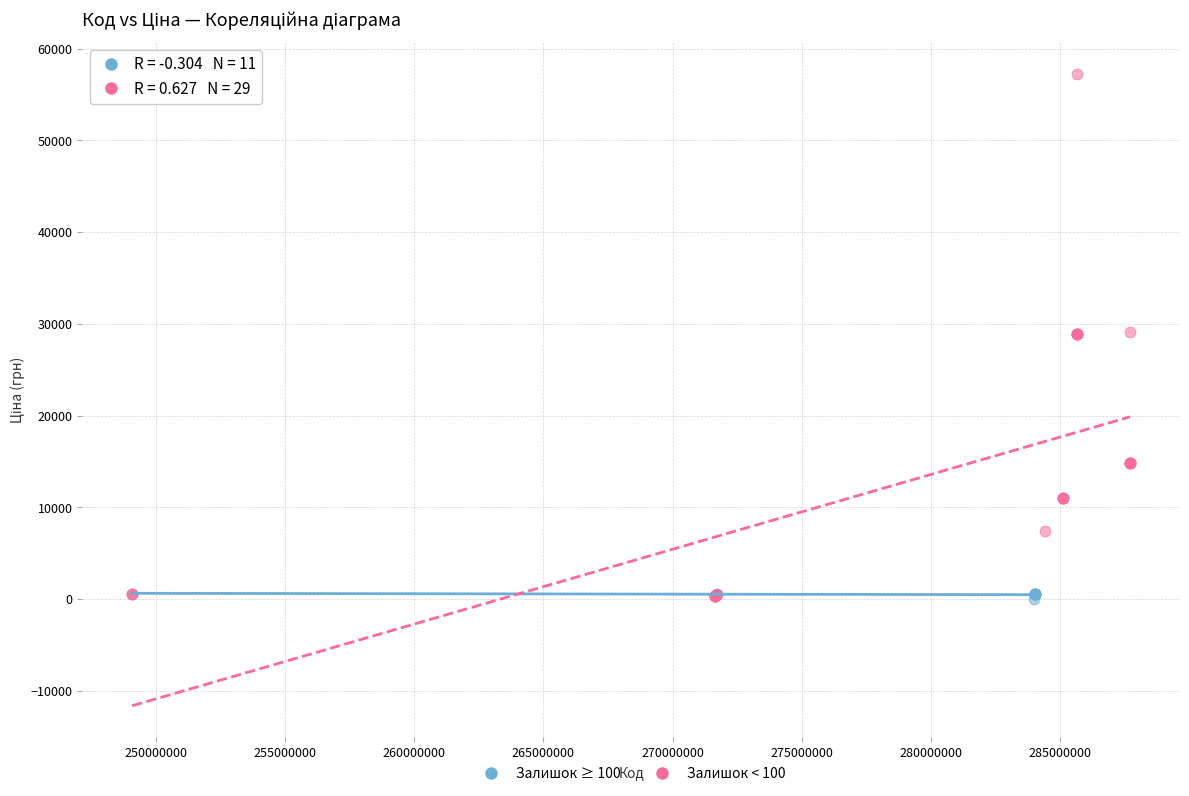

Which series has the largest Y range (max minus min)?

Залишок < 100